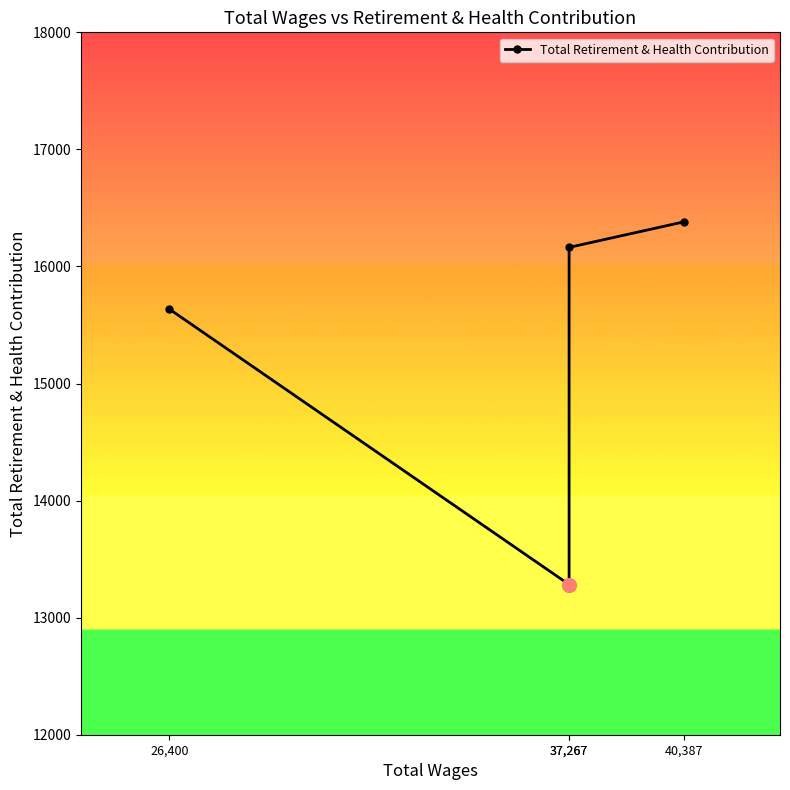

Read the value at 26,400, to the nearest 50.

15650